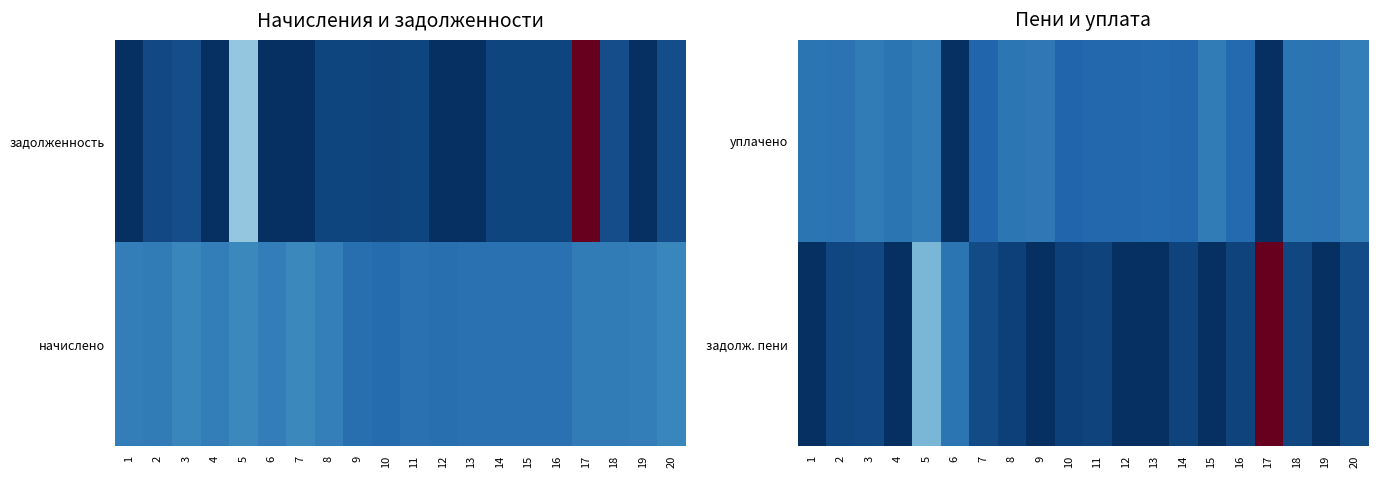

Where is уплачено nearest to the value 0?

6